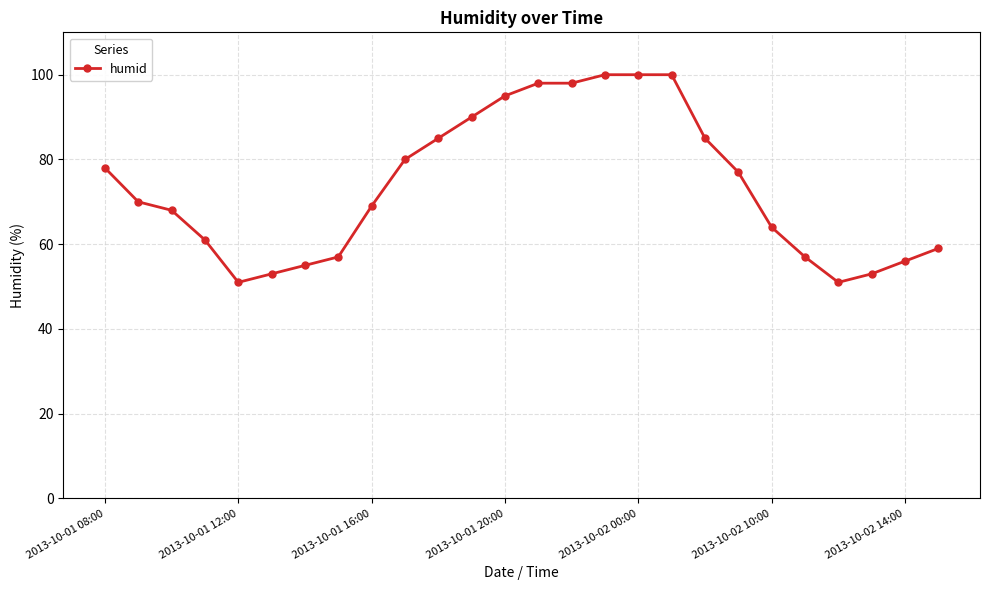

What is the average value?

73